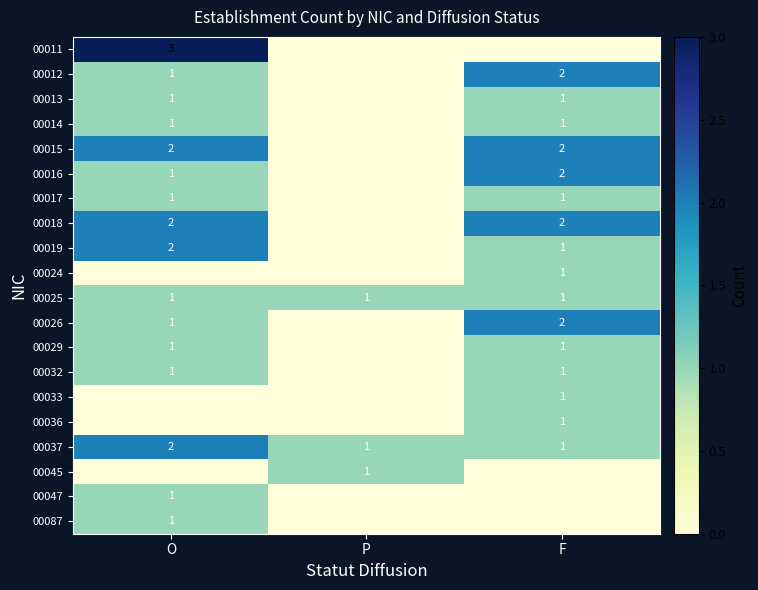

The value of 00026 at F is 2. True or false?

True